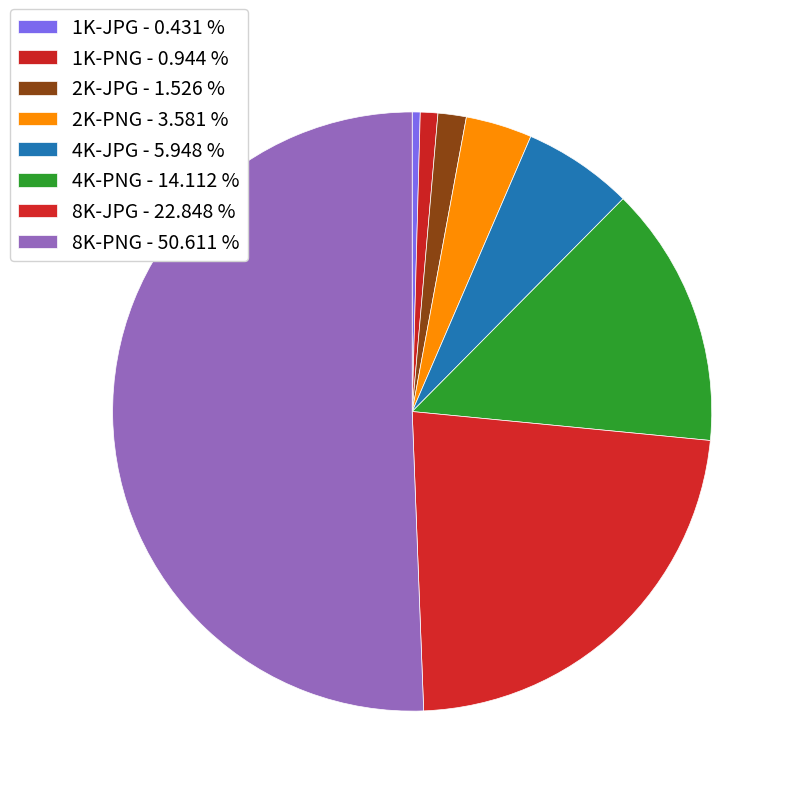

What is the largest slice in the pie chart?

8K-PNG